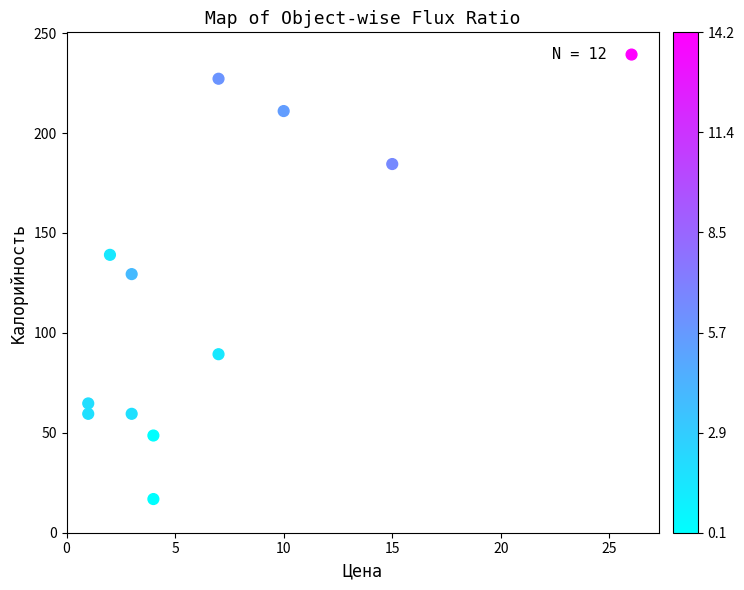

What is the range of Y values (max minus min)?

222.4